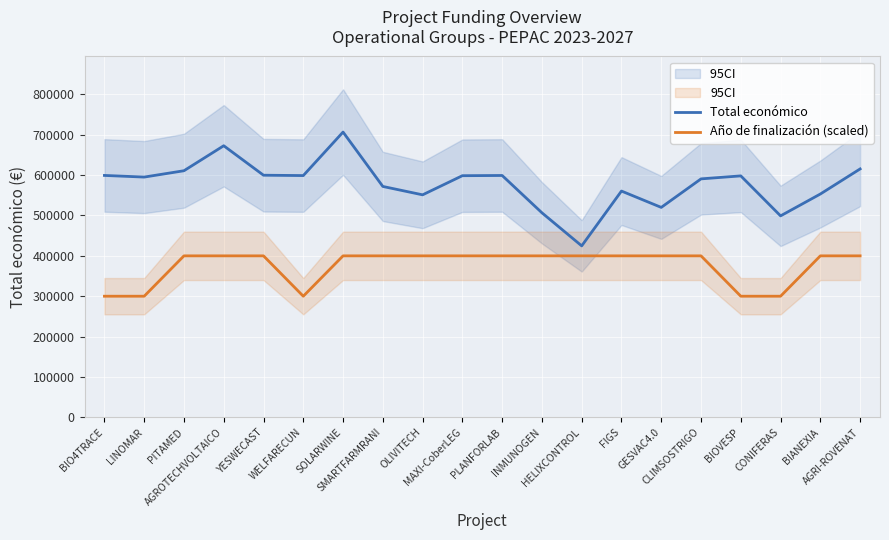

What is the label of the 4th point from the left?

AGROTECHVOLTAICO